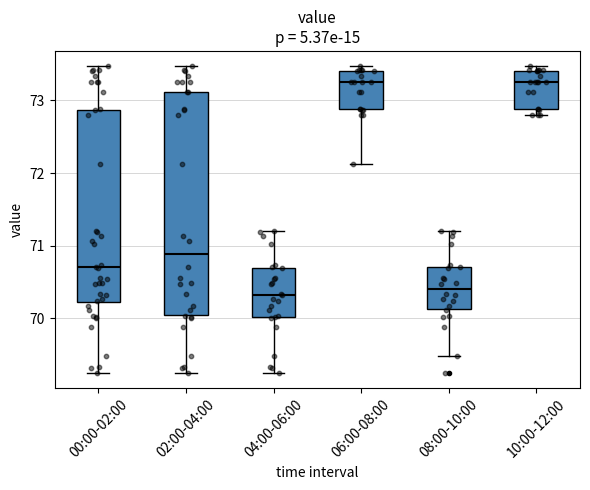

Which box is the tallest, from its lower edge to its upper edge?

02:00-04:00